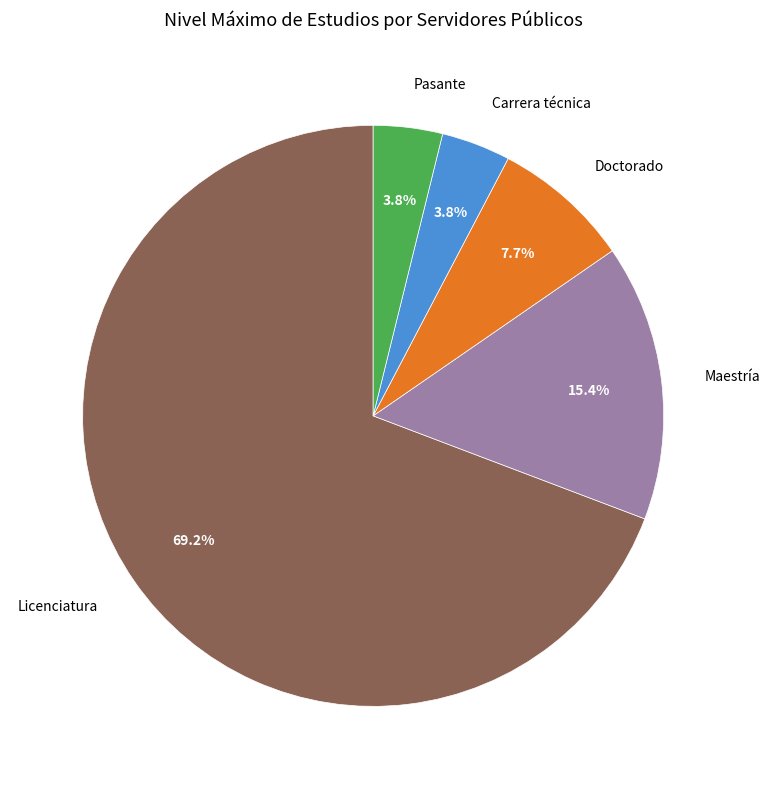

Which category has the biggest portion of the pie?

Licenciatura